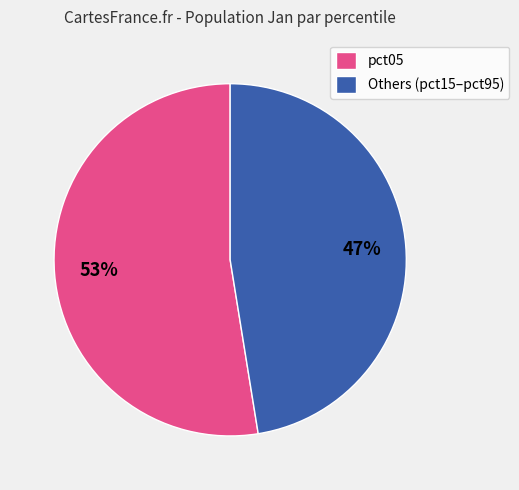

Count the number of slices in the pie.

2